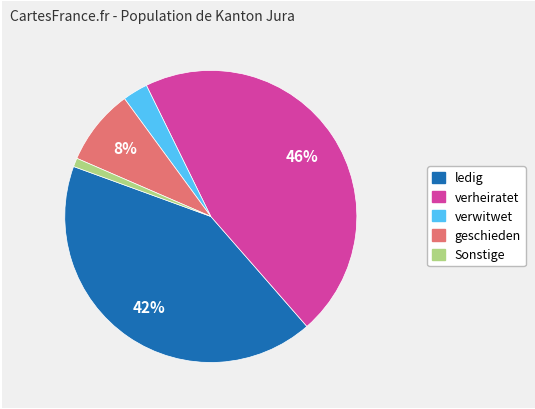

Is there any slice that represents more than half of the pie?

No